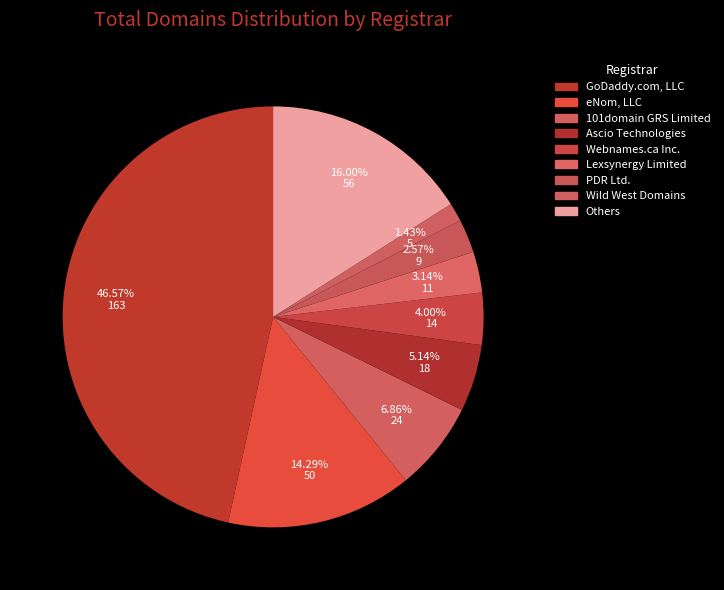

Count the number of slices in the pie.

9